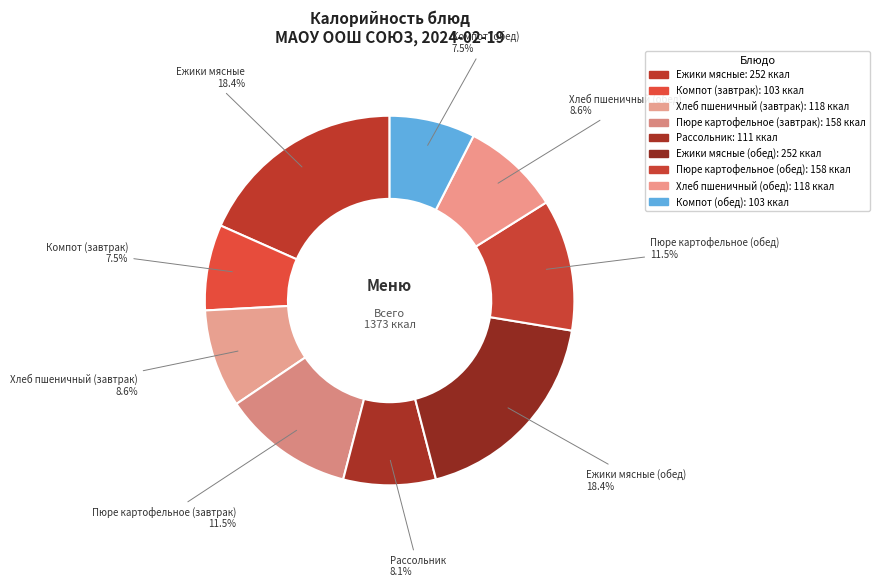

How many slices are in this pie chart?

9